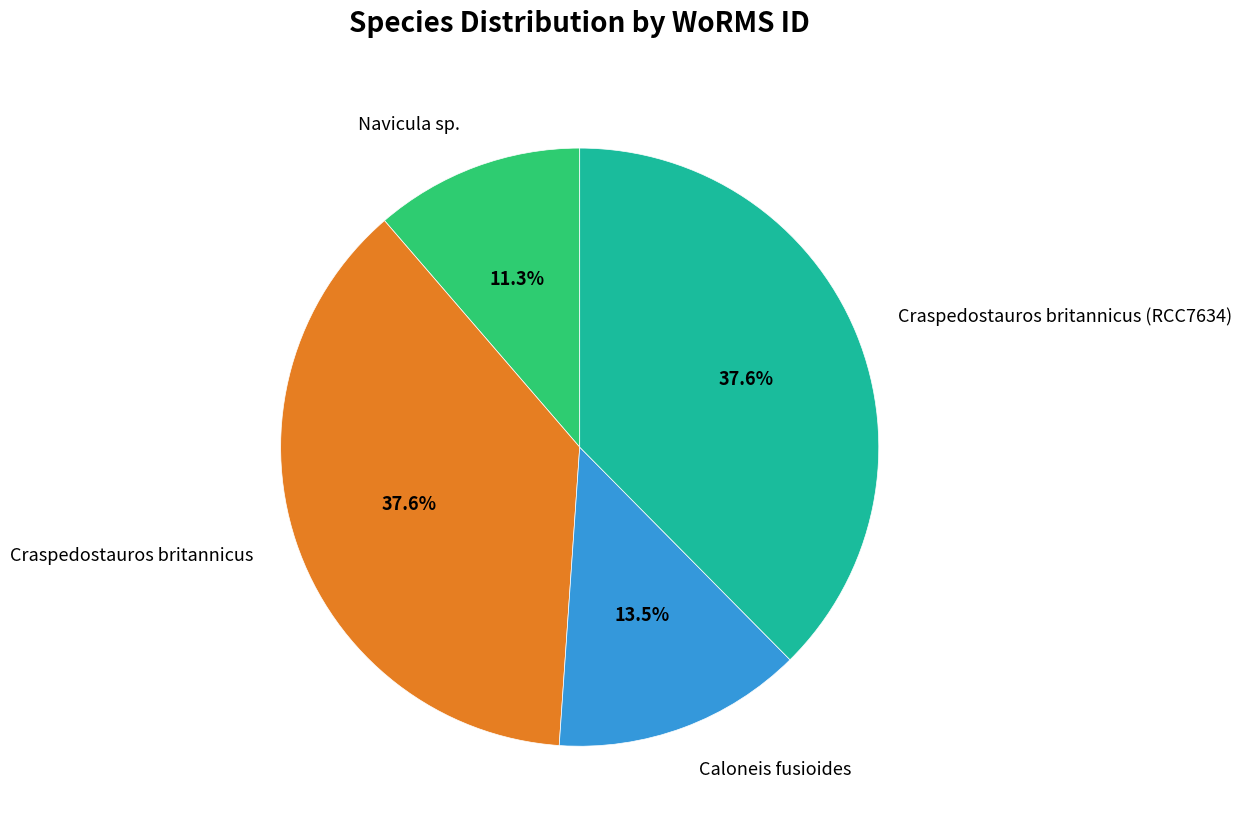

How many segments does this pie chart have?

4